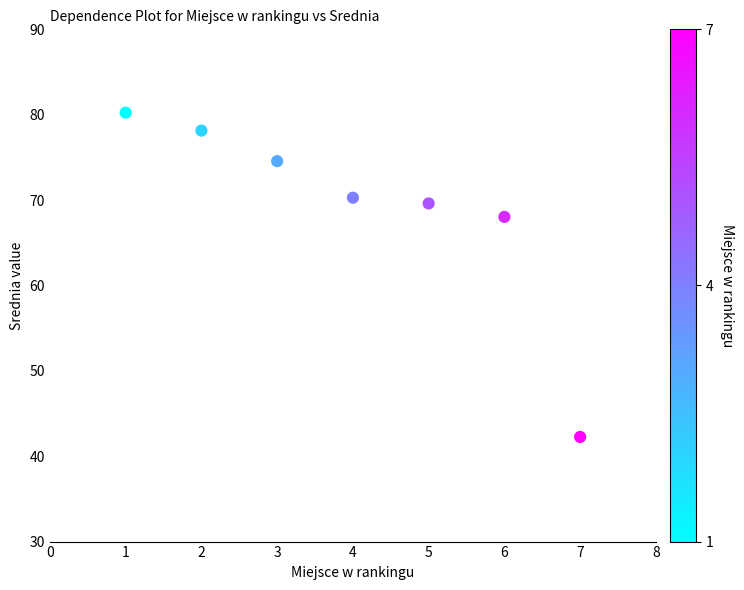

What is the range of Y values (max minus min)?

38.0